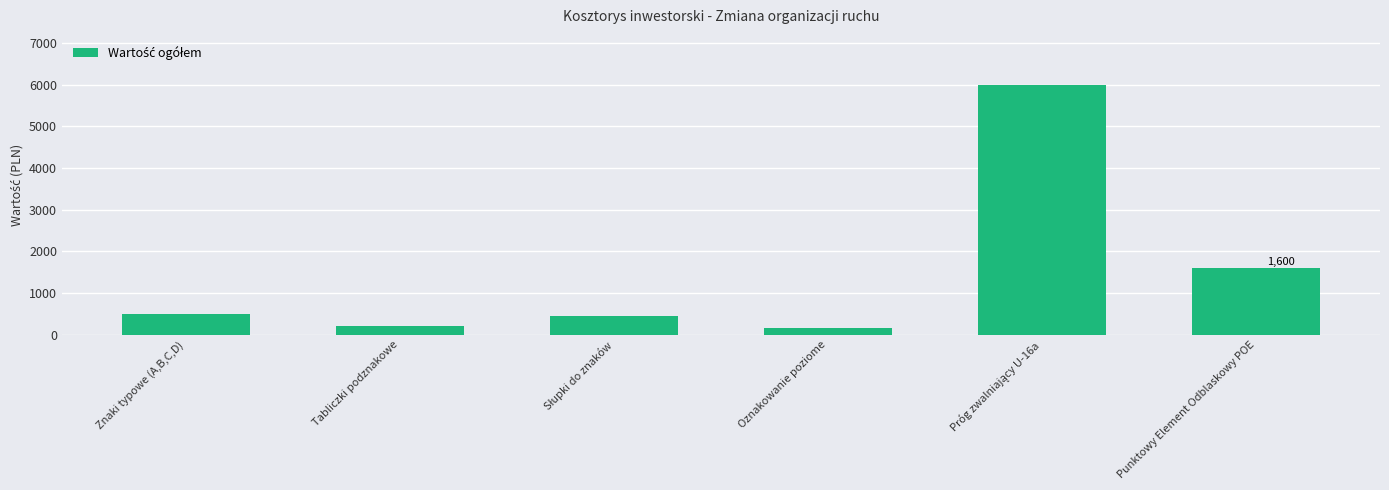

What is the smallest value displayed?

158.1